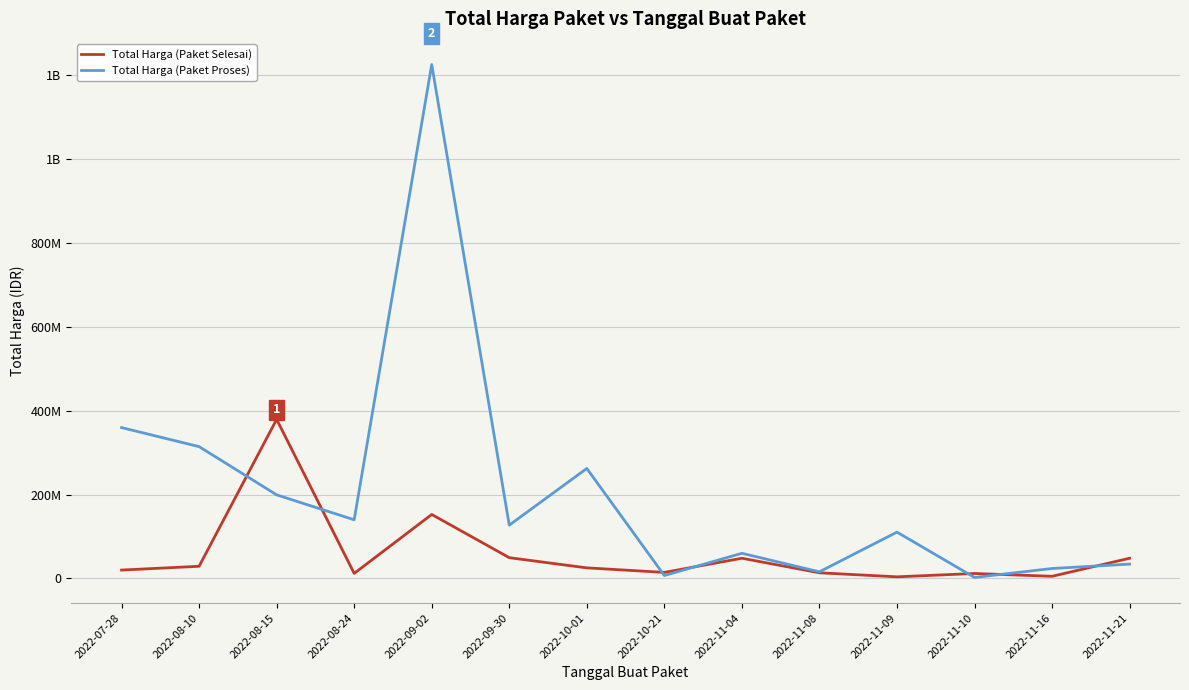

Is this an area chart (filled region under the line)?

No